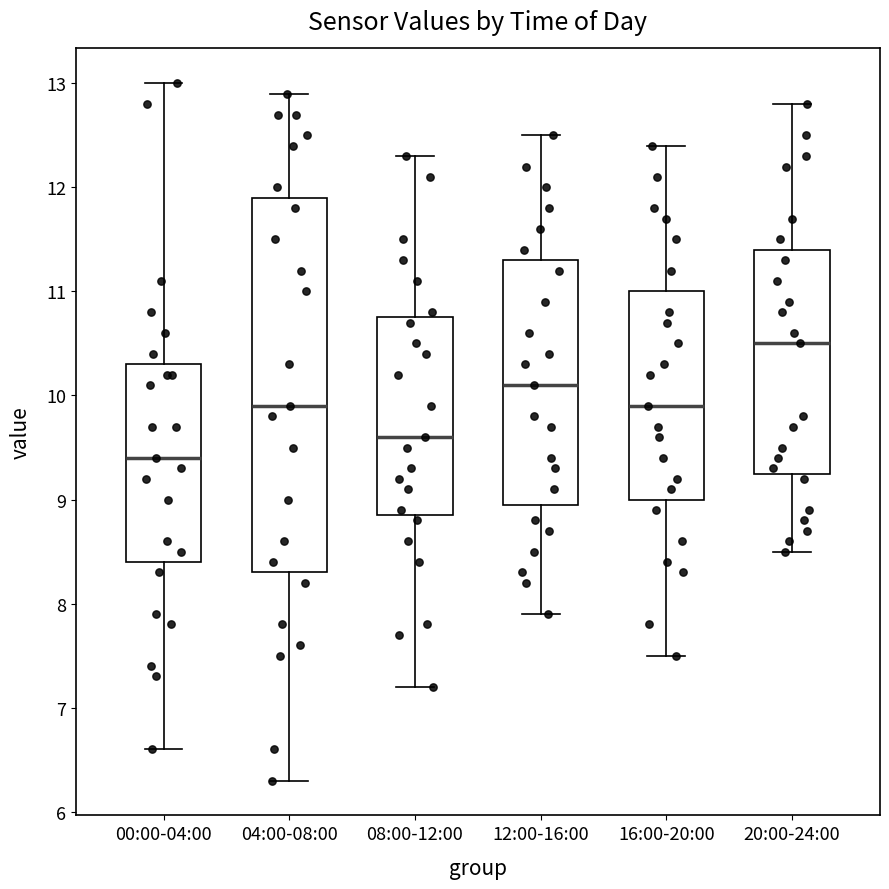

Reading left to right, read every box against the y-axis: the position of its median line, the range the box covers, and the ends of its whiskers. The values are not printed on the chart, so give them approximately, as read against the axis.

00:00-04:00: median 9.4, box 8.4 to 10.3, whiskers 6.6 to 13.0
04:00-08:00: median 9.9, box 8.3 to 11.9, whiskers 6.3 to 12.9
08:00-12:00: median 9.6, box 8.9 to 10.8, whiskers 7.2 to 12.3
12:00-16:00: median 10.1, box 9.0 to 11.3, whiskers 7.9 to 12.5
16:00-20:00: median 9.9, box 9.0 to 11.0, whiskers 7.5 to 12.4
20:00-24:00: median 10.5, box 9.3 to 11.4, whiskers 8.5 to 12.8